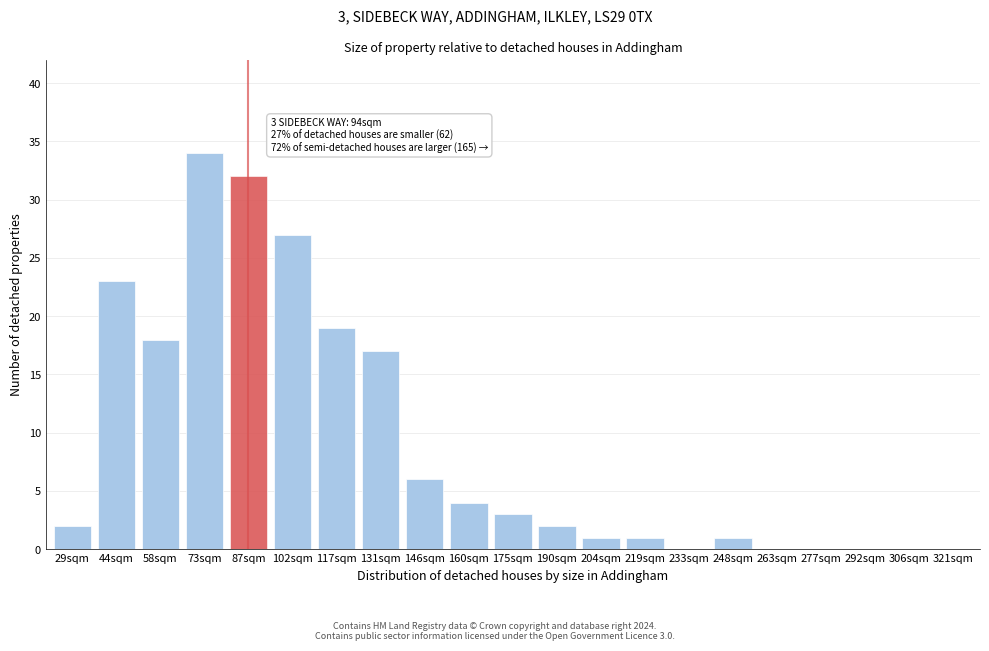

Reading left to right, transcribe all the data shown in this chart.

29sqm=2	44sqm=23	58sqm=18	73sqm=34	87sqm=32	102sqm=27	117sqm=19	131sqm=17	146sqm=6	160sqm=4	175sqm=3	190sqm=2	204sqm=1	219sqm=1	233sqm=0	248sqm=1	263sqm=0	277sqm=0	292sqm=0	306sqm=0	321sqm=0